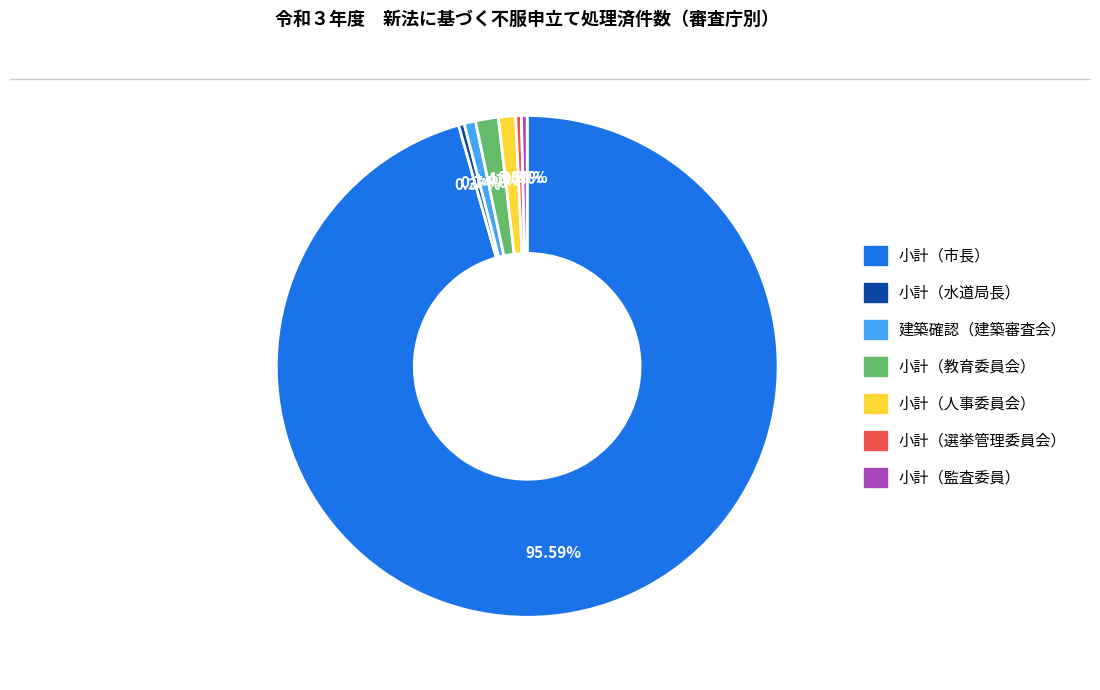

True or false: 小計（教育委員会） accounts for 11% of the total.

False